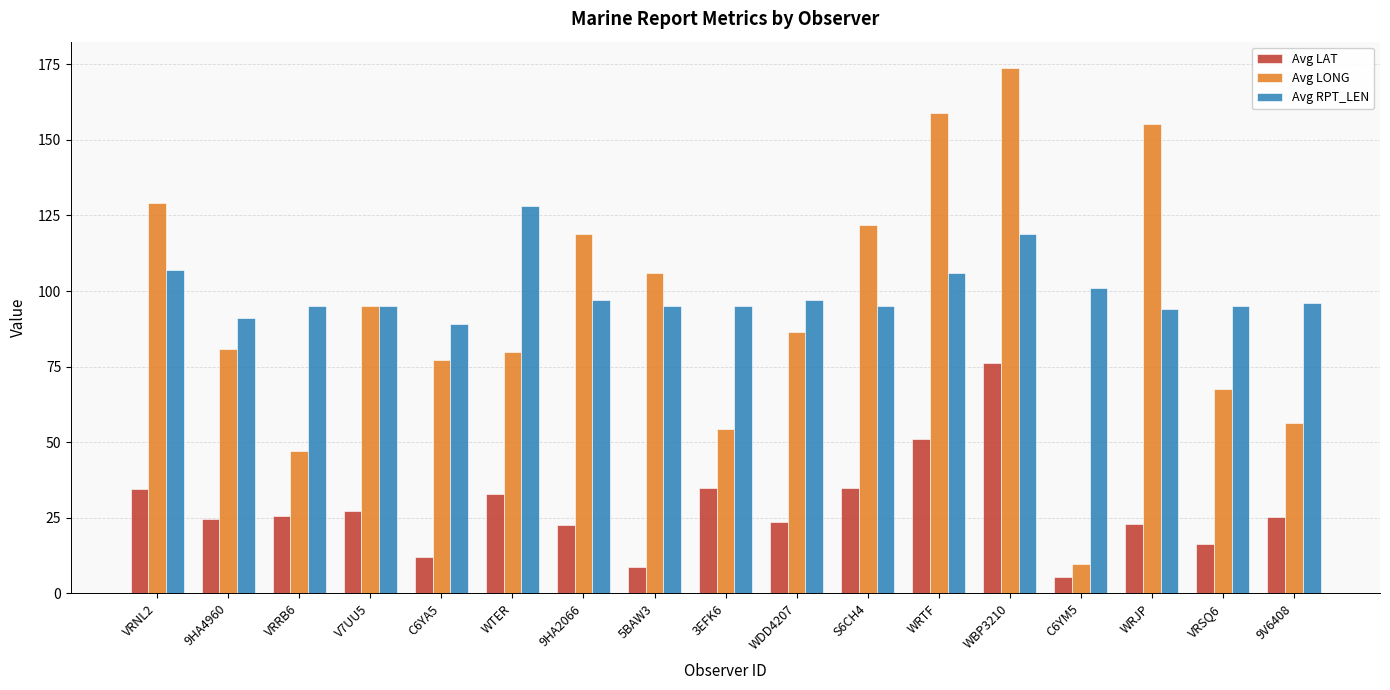

What is the label of the 11th bar from the left?

S6CH4